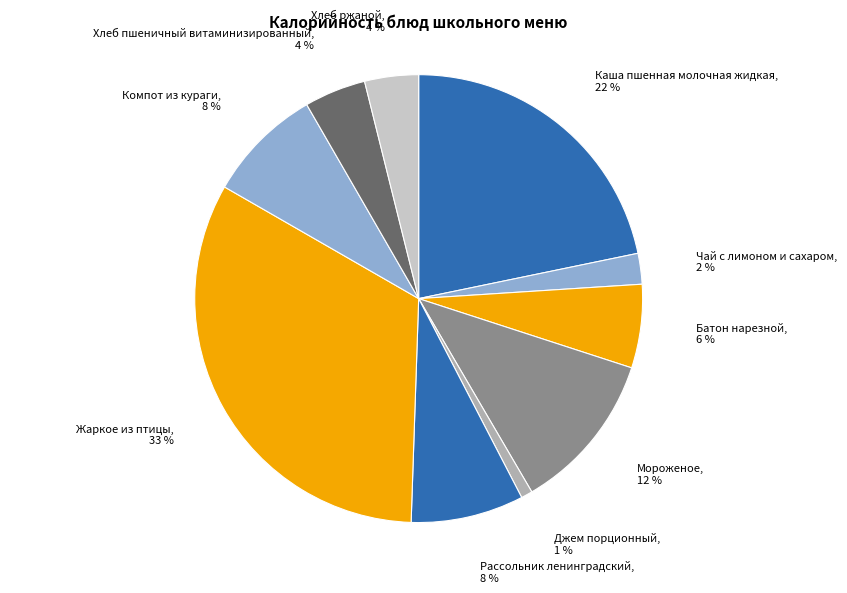

To the nearest percent, what is the difference between the Батон нарезной and Компот из кураги slice percentages?

2%